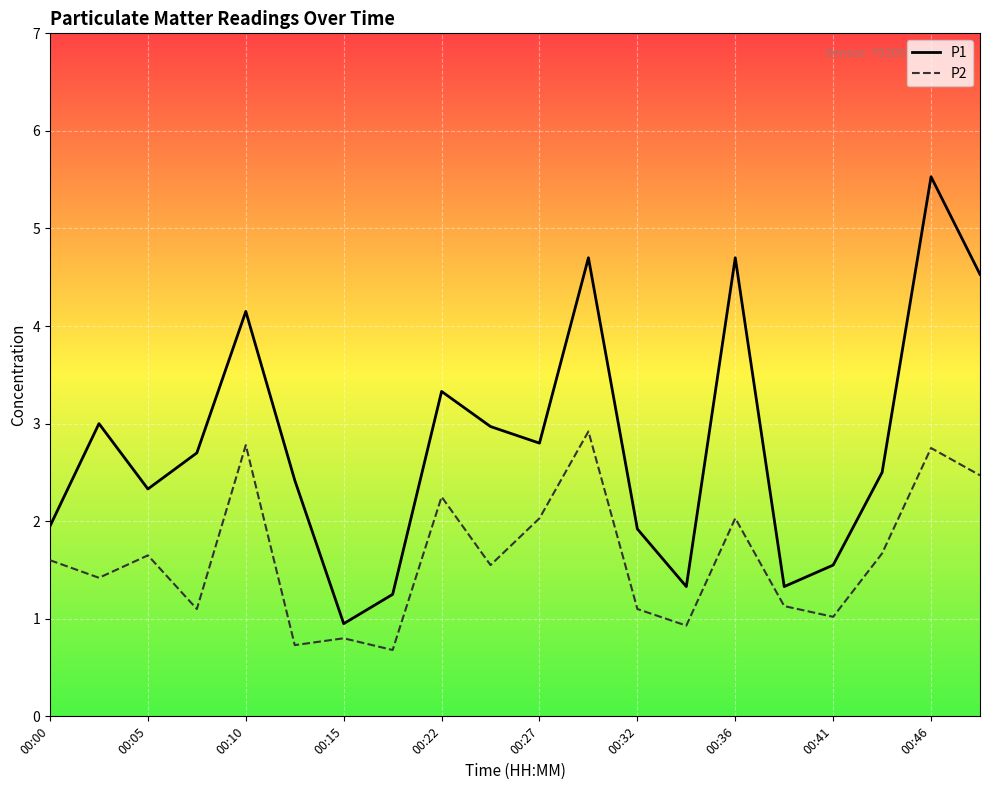

Rank the series by their maximum value, from lowest to highest.

P2, P1